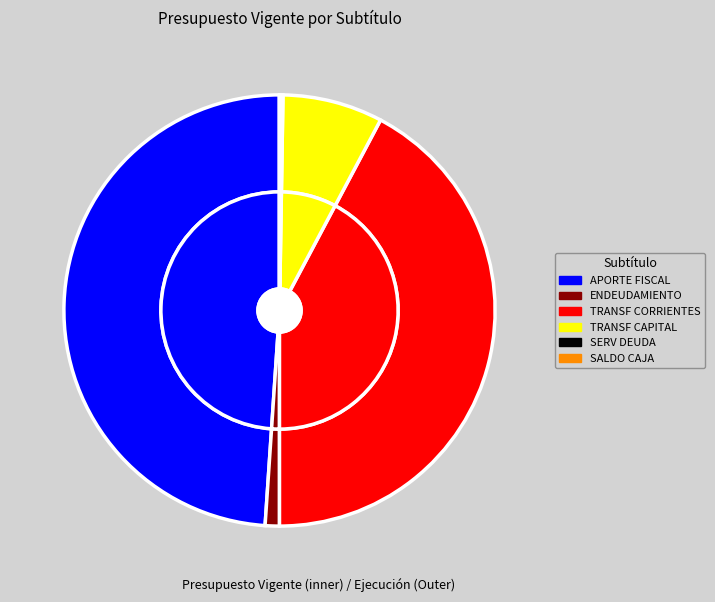

Does any single category account for the majority?

No